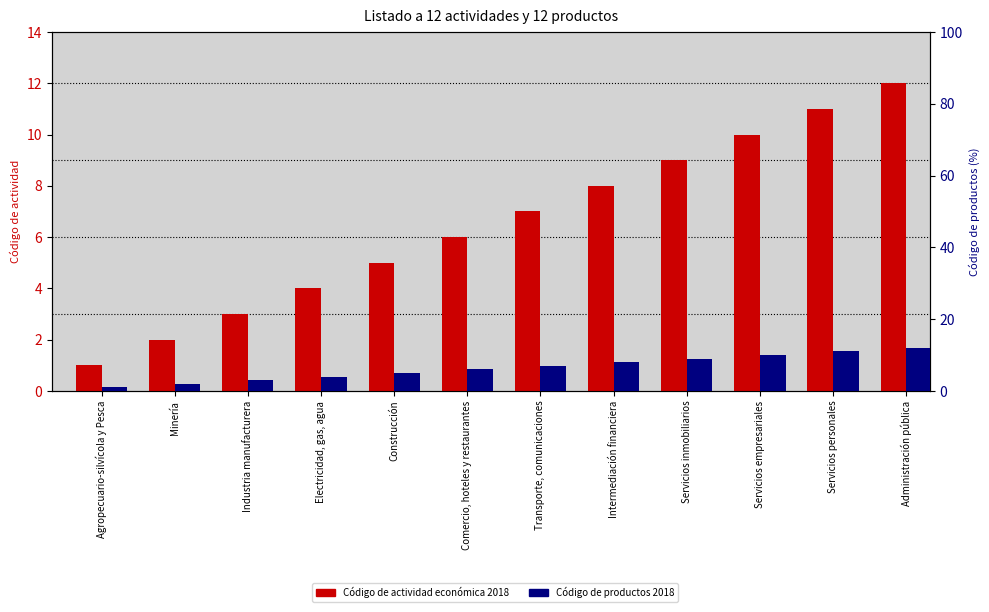

Is the value of Código de actividad económica 2018 at Agropecuario-silvícola y Pesca greater than the value of Código de productos 2018 at Administración pública?

No